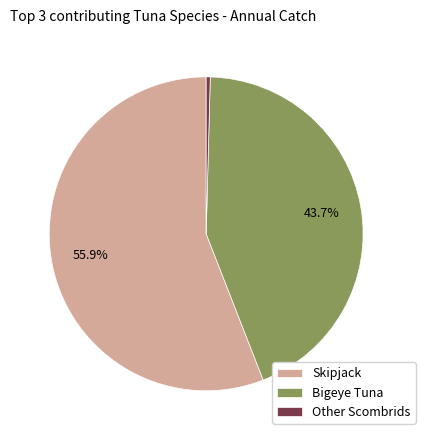

Is the sum of Bigeye Tuna and Other Scombrids greater than half?

No